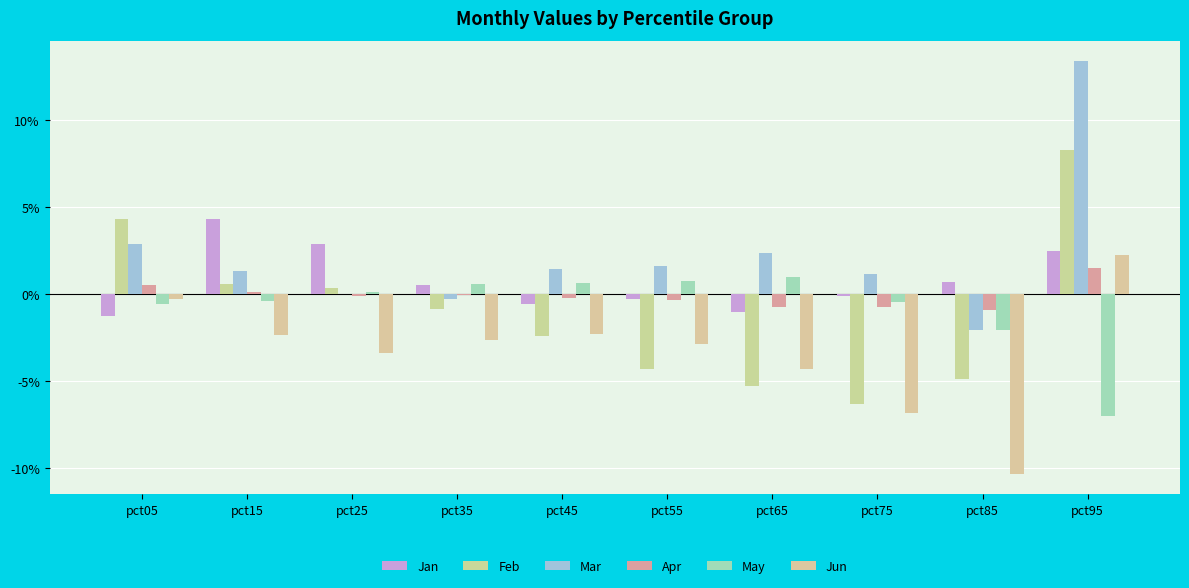

Are the bars horizontal?

No